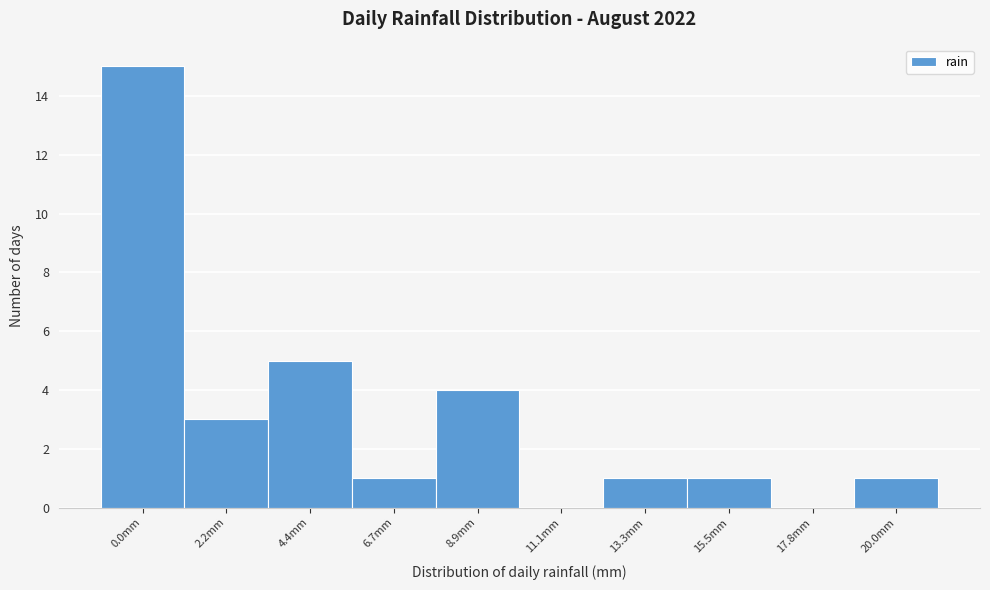

Reading left to right, what are all the values shown in this chart?

0.0mm=15	2.2mm=3	4.4mm=5	6.7mm=1	8.9mm=4	11.1mm=0	13.3mm=1	15.5mm=1	17.8mm=0	20.0mm=1